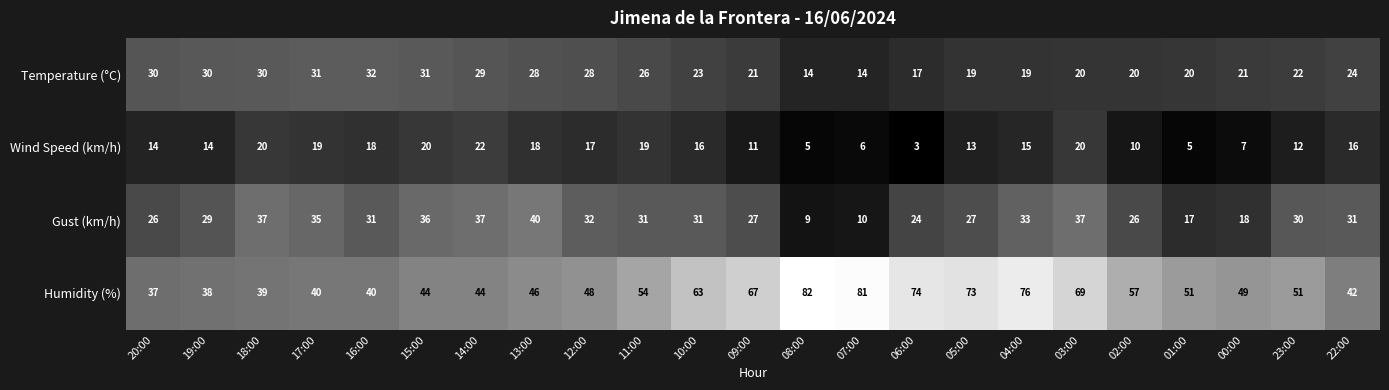

Which category has the lowest value across all series?

06:00